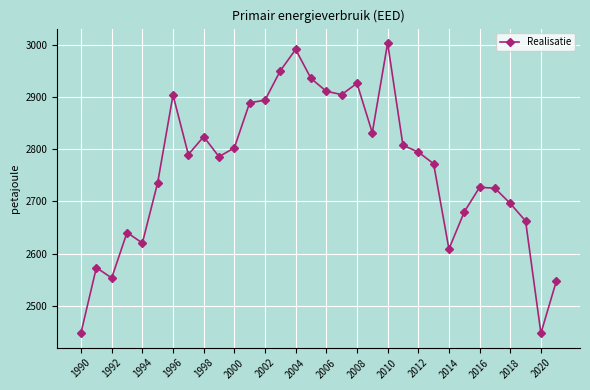

What is the smallest value displayed?

2448.0